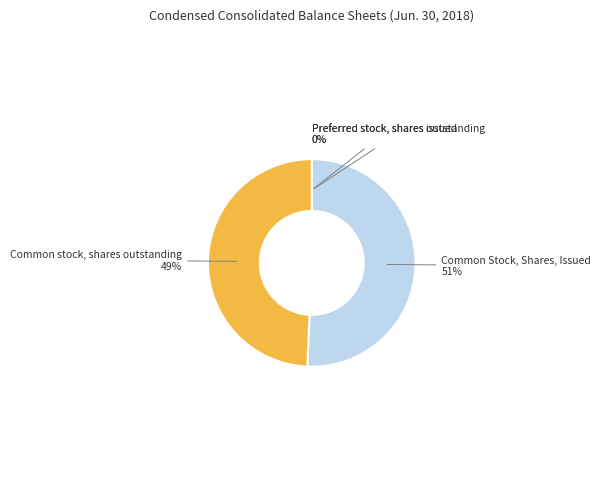

What percentage is the Common Stock, Shares, Issued slice, to the nearest percent?

51%